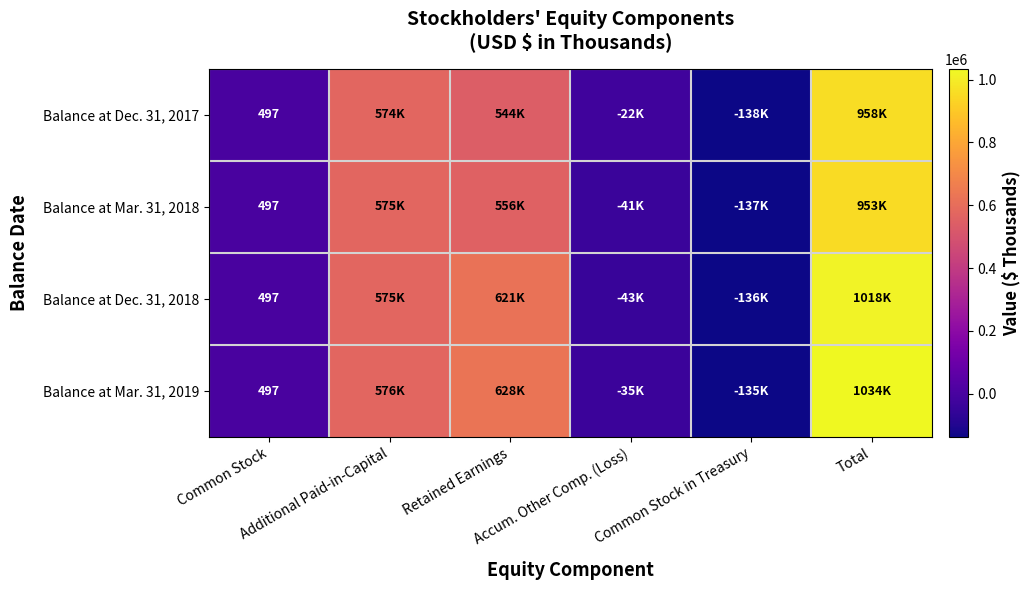

How many values in Balance at Mar. 31, 2018 are above zero?

4